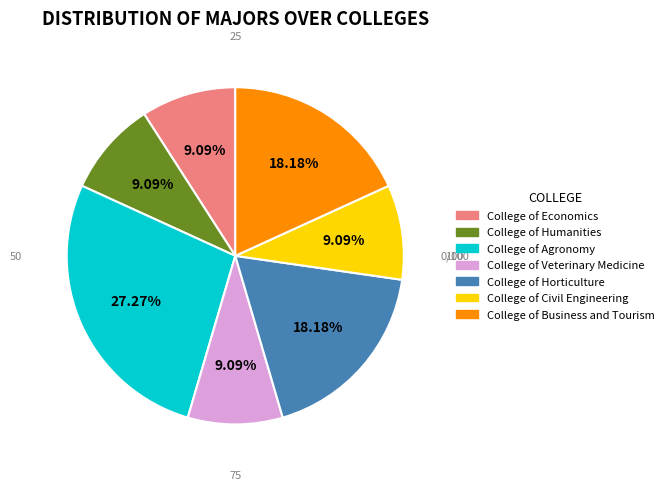

To the nearest percent, what is the difference between the largest and smallest slice percentages?

18%